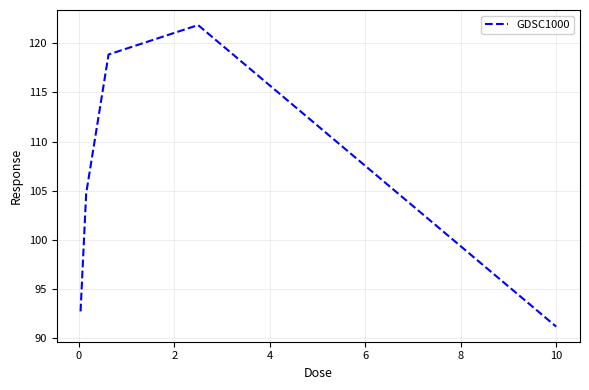

What is the difference between the maximum and minimum values?

30.7